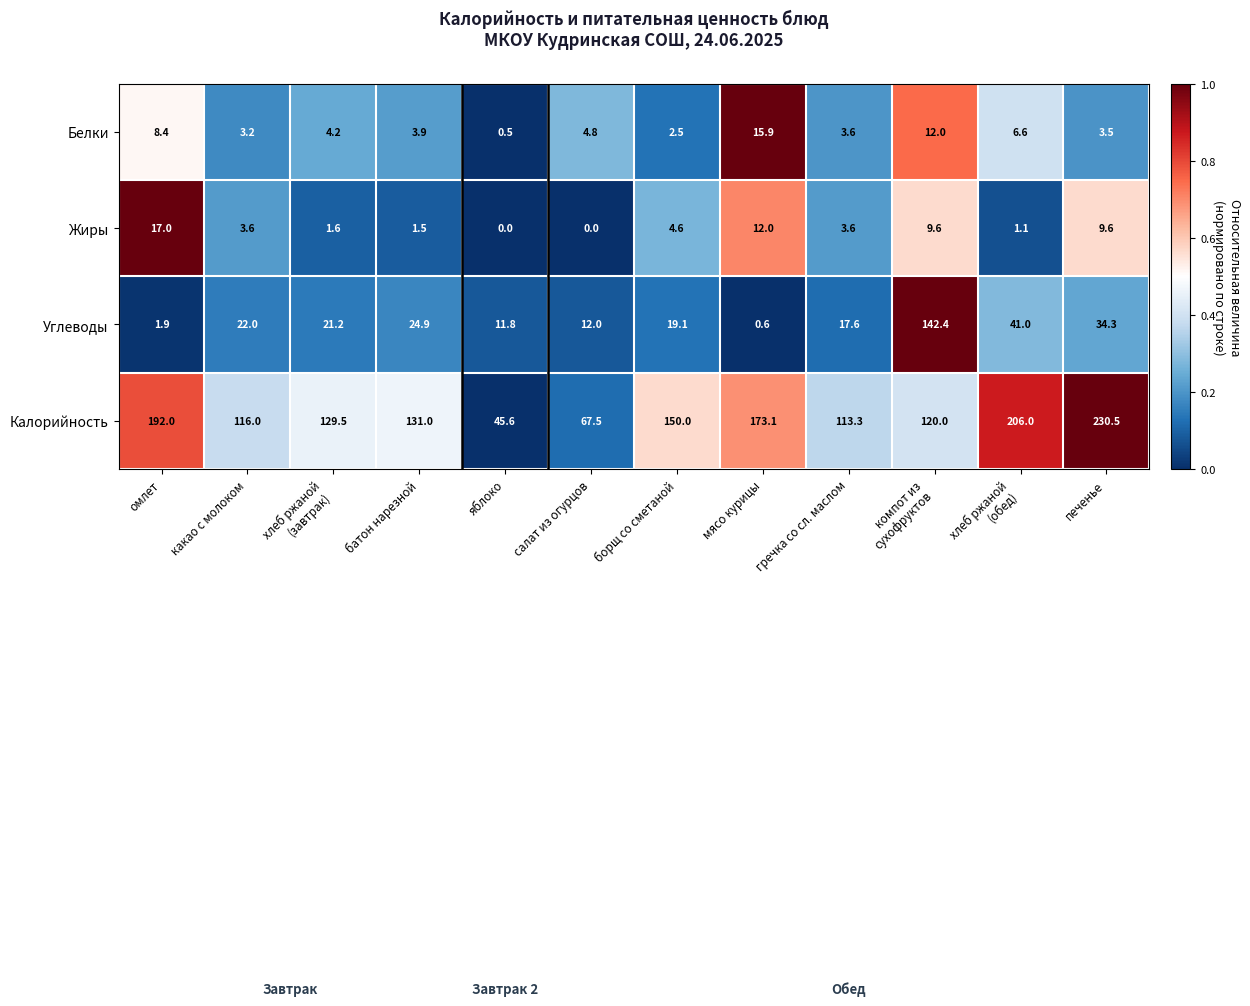

True or false: Углеводы has a value of 10.8 at борщ со сметаной.

False